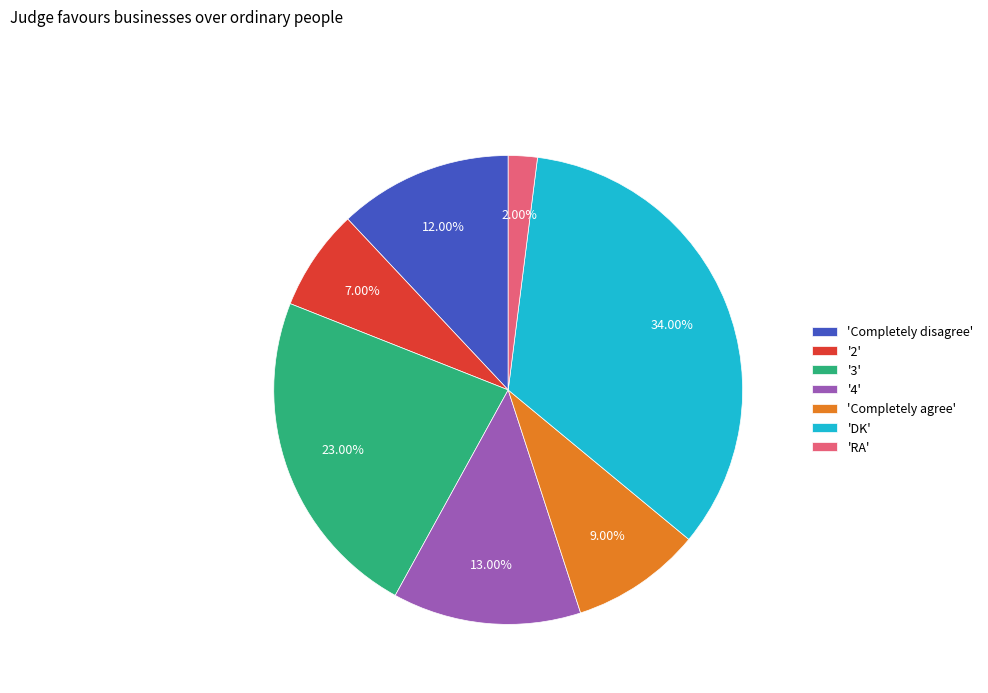

Approximately how many times larger is the value at 'Completely disagree' compared to '3'?

0.5